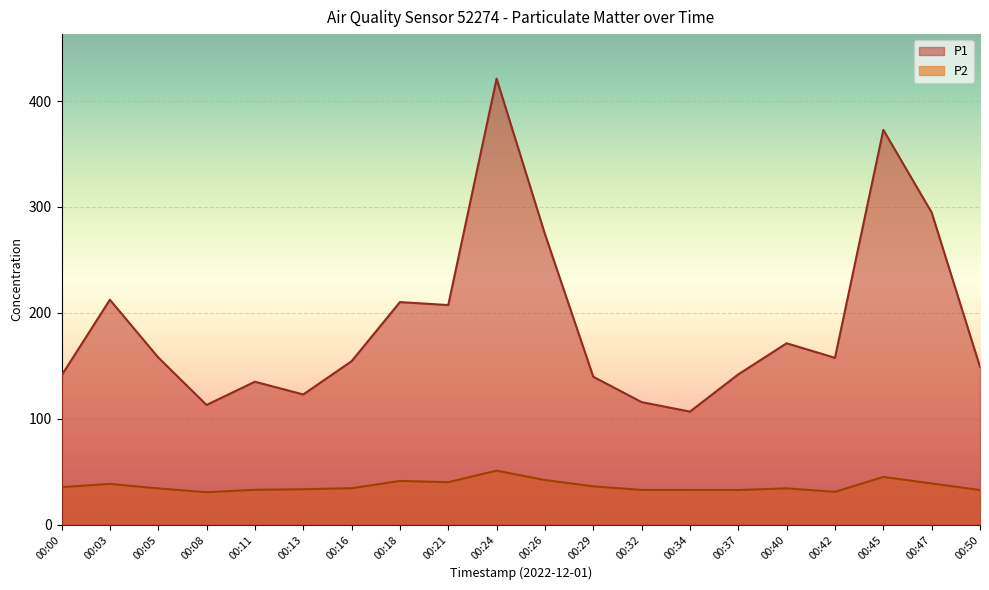

What are all the series names shown in the legend?

P1, P2